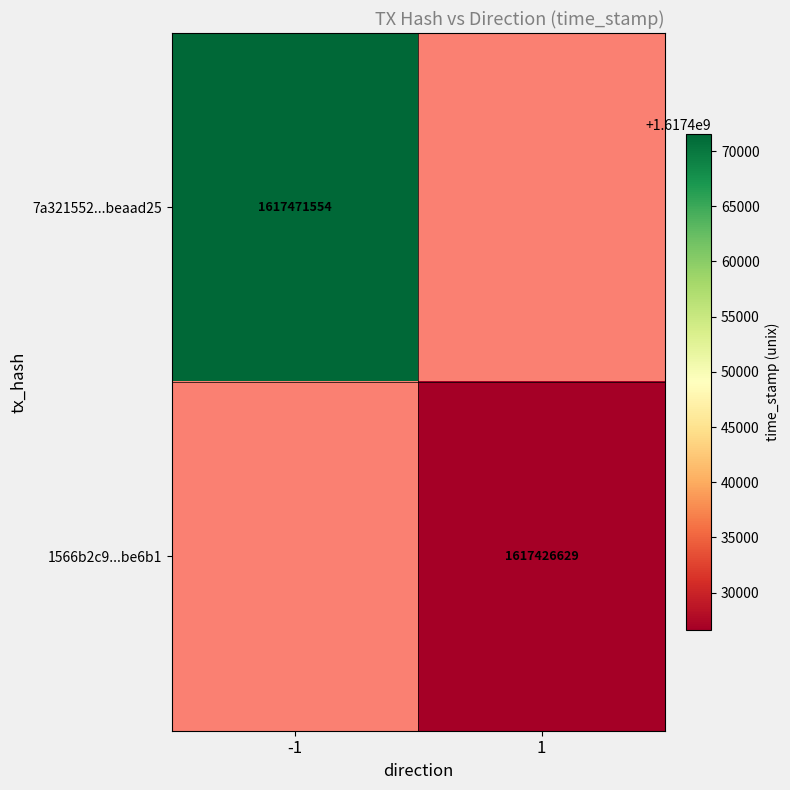

The value of 1566b2c9...be6b1 at 1 is 332230033. True or false?

False